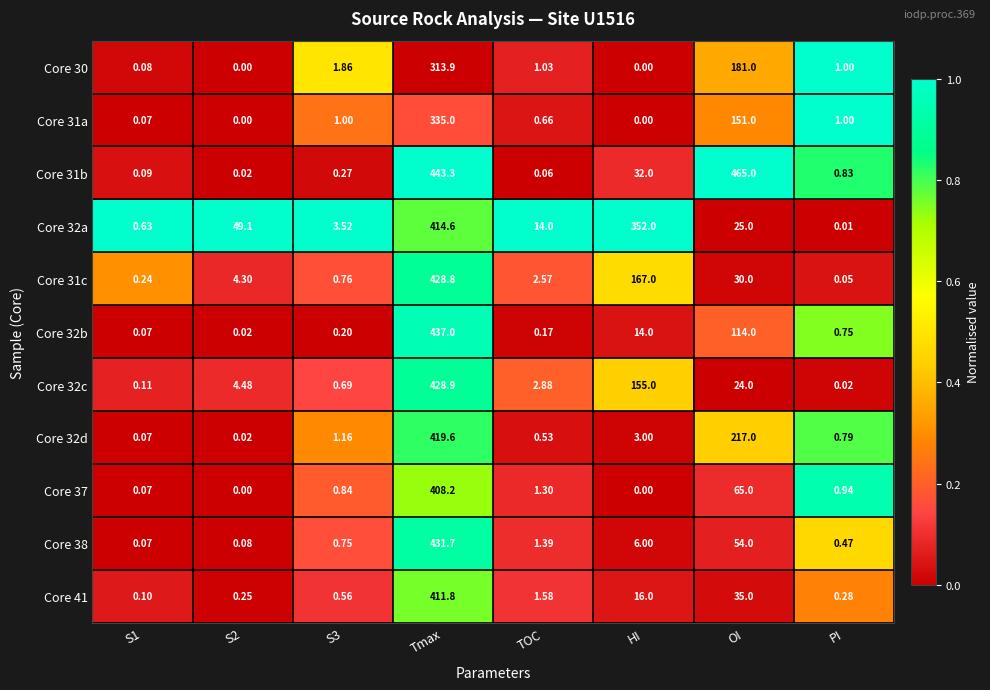

How many categories are shown in the chart?

8